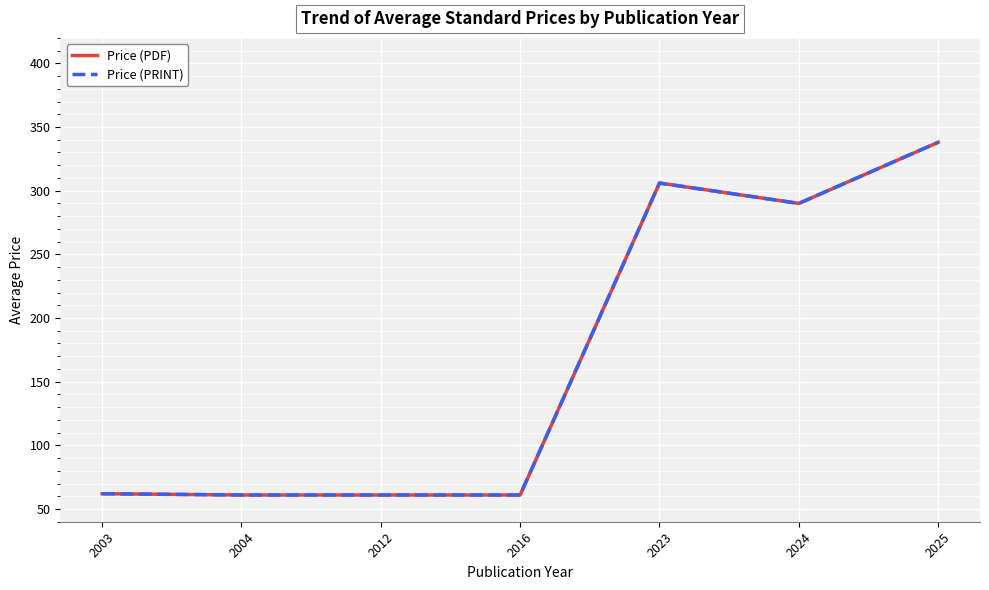

True or false: Price (PDF) and Price (PRINT) intersect in this chart.

False